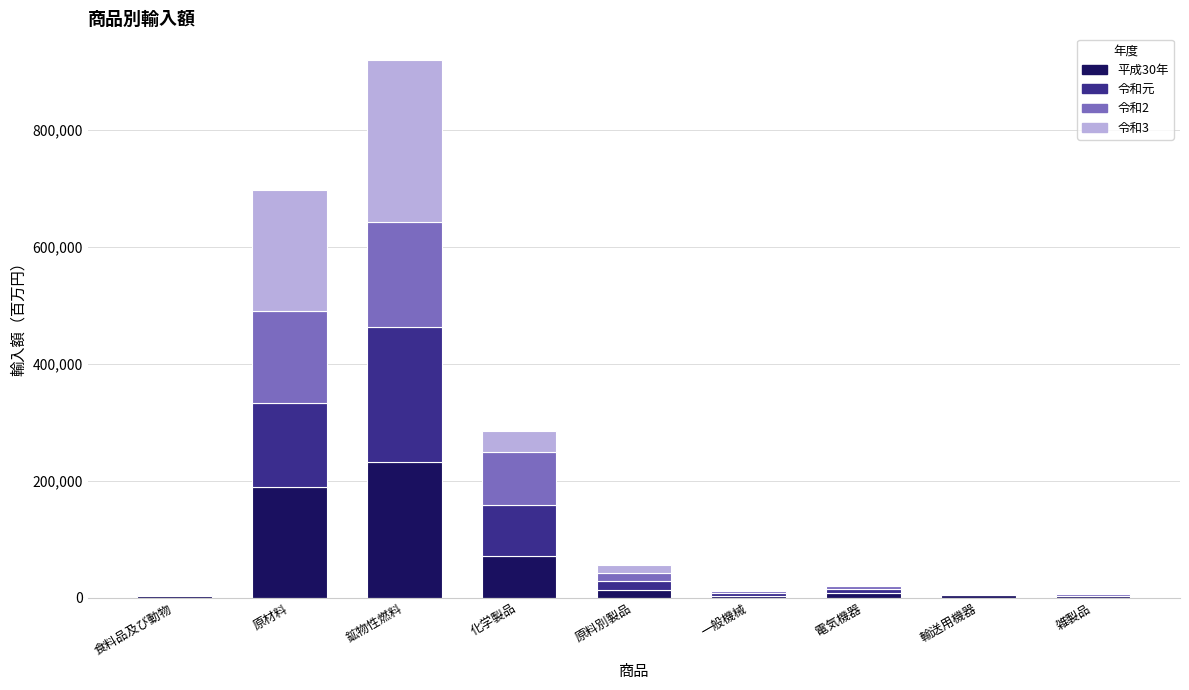

At which category is the sum across all series the highest?

鉱物性燃料